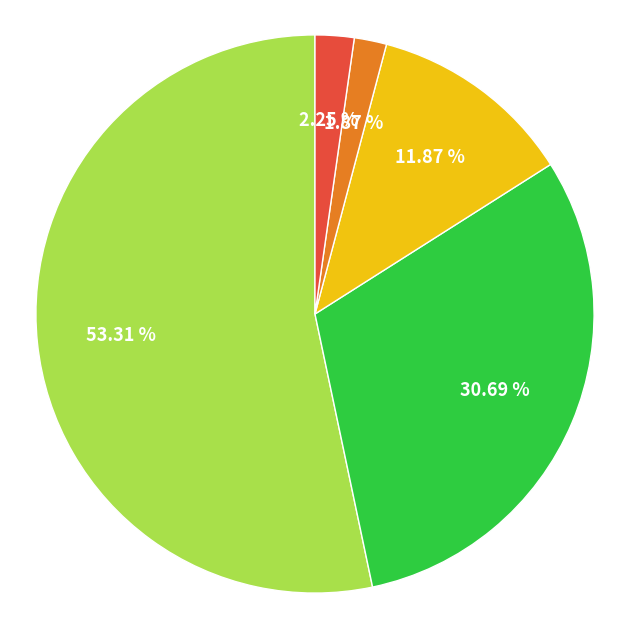

Count the number of slices in the pie.

5